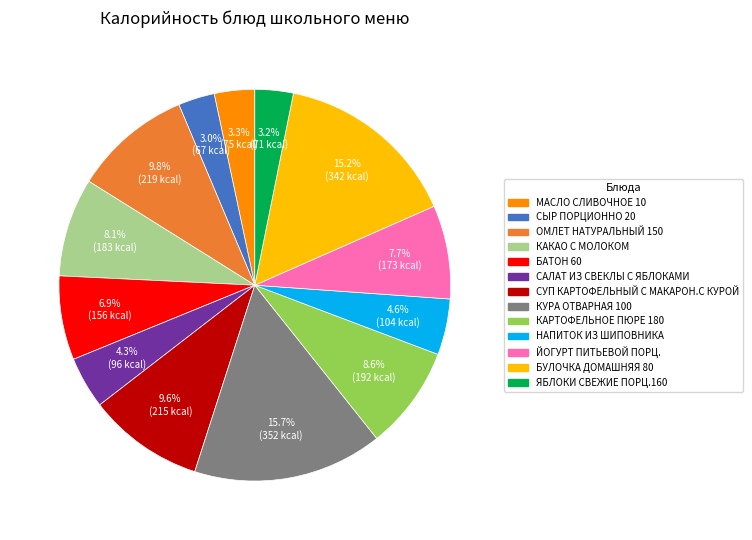

Combined, do ОМЛЕТ НАТУРАЛЬНЫЙ 150 and САЛАТ ИЗ СВЕКЛЫ С ЯБЛОКАМИ account for over 50%?

No